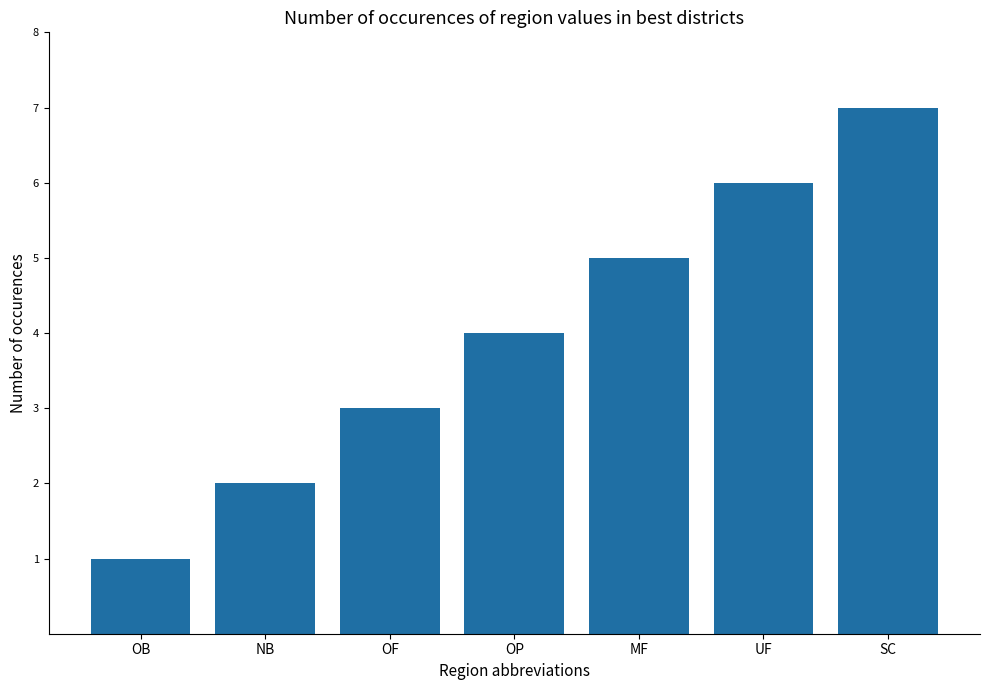

What is the difference between the values at OF and MF?

2